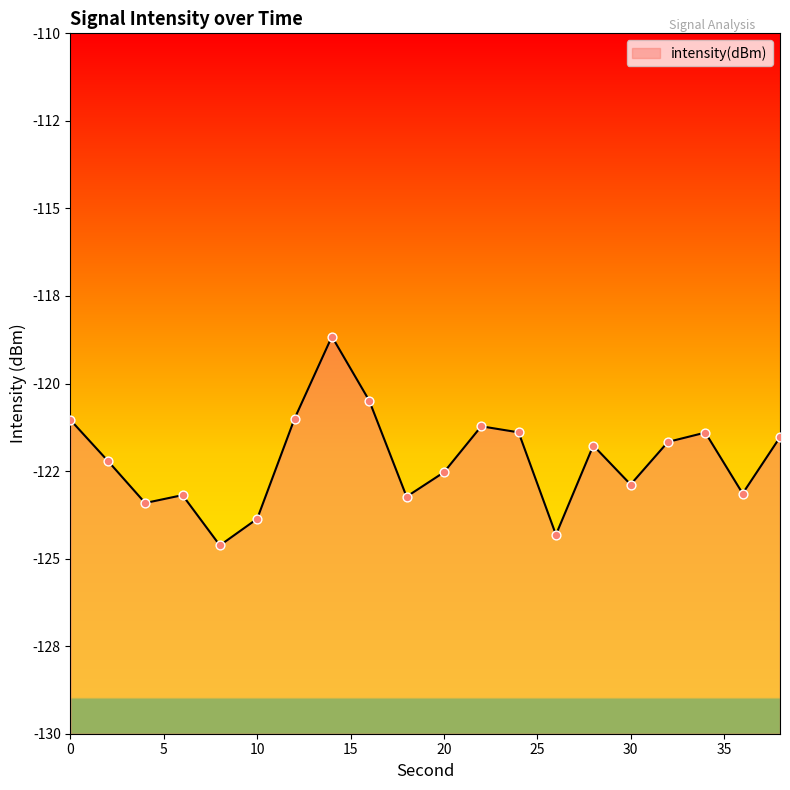

What is the change in value from 16 to 26?

-3.8